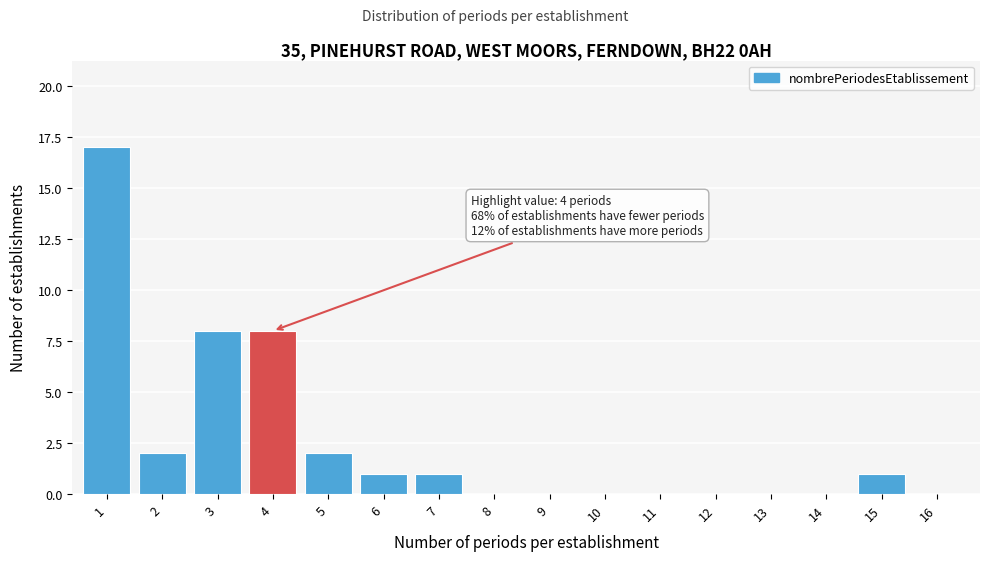

Reading right to left, list all the values displayed in this chart.

16=0	15=1	14=0	13=0	12=0	11=0	10=0	9=0	8=0	7=1	6=1	5=2	4=8	3=8	2=2	1=17